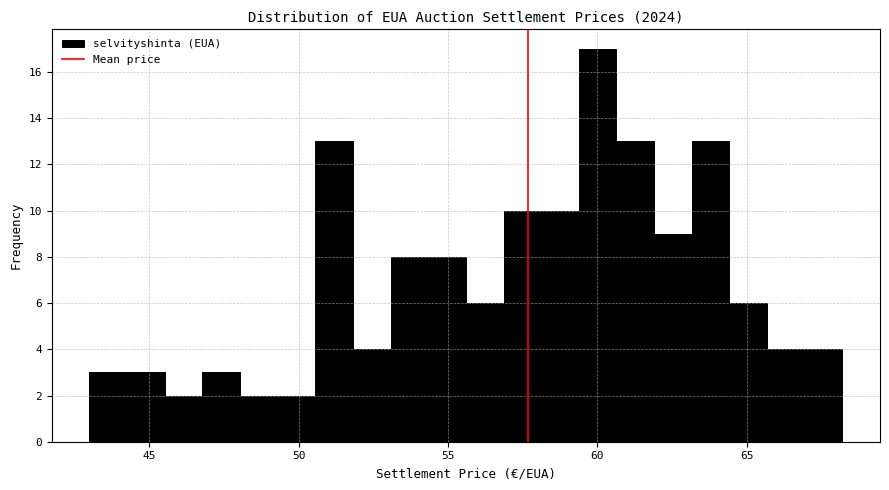

Around what value on the x-axis is the tallest bar? Give the approximate position of its centre, as read against the axis.

60.0